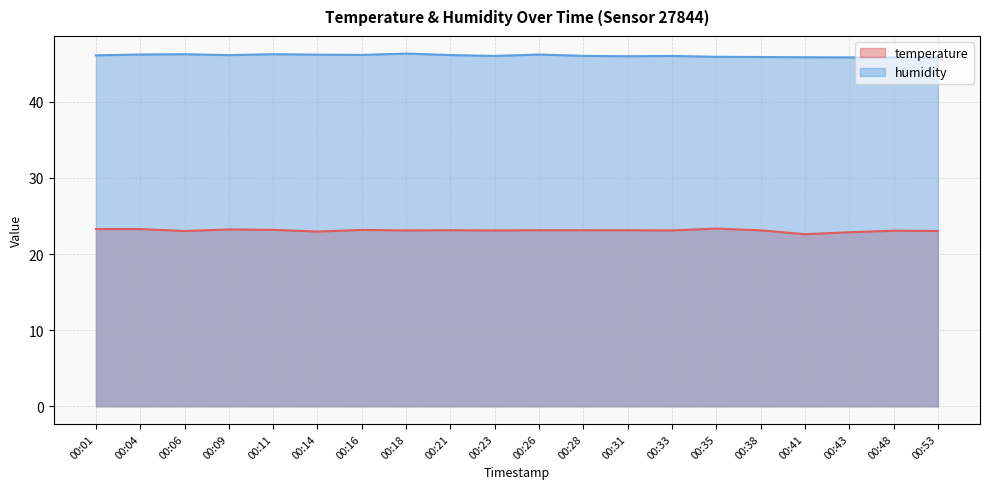

What is the total value across all series at 00:48?

68.9